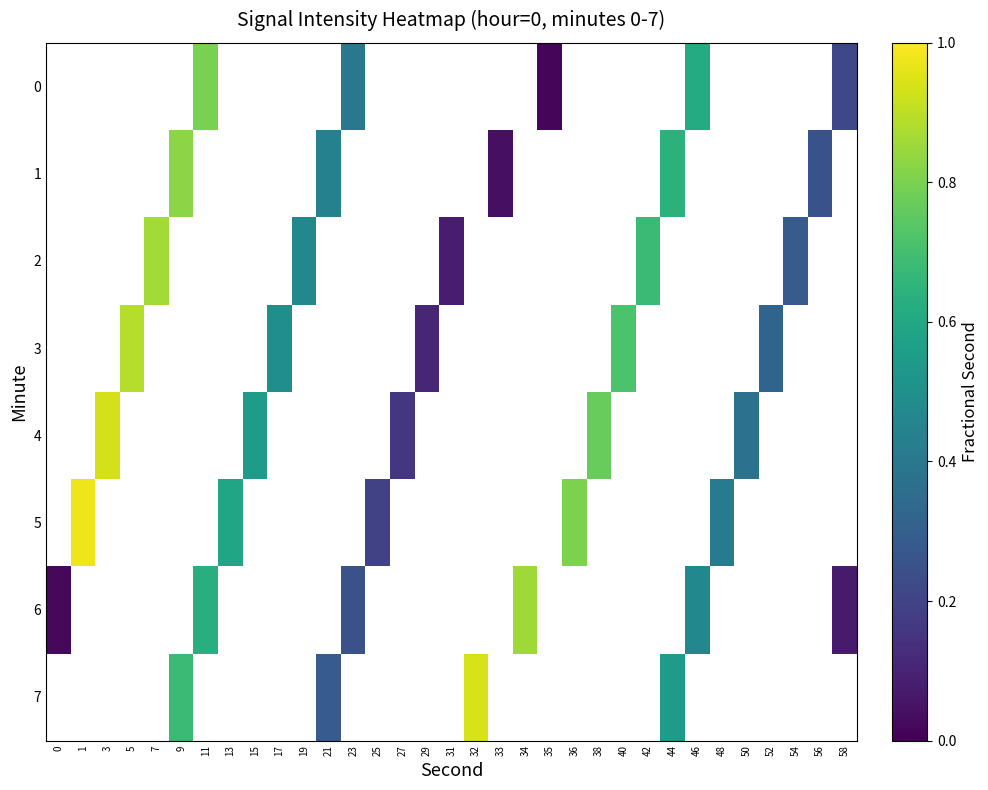

What is the greatest value displayed?

1.0